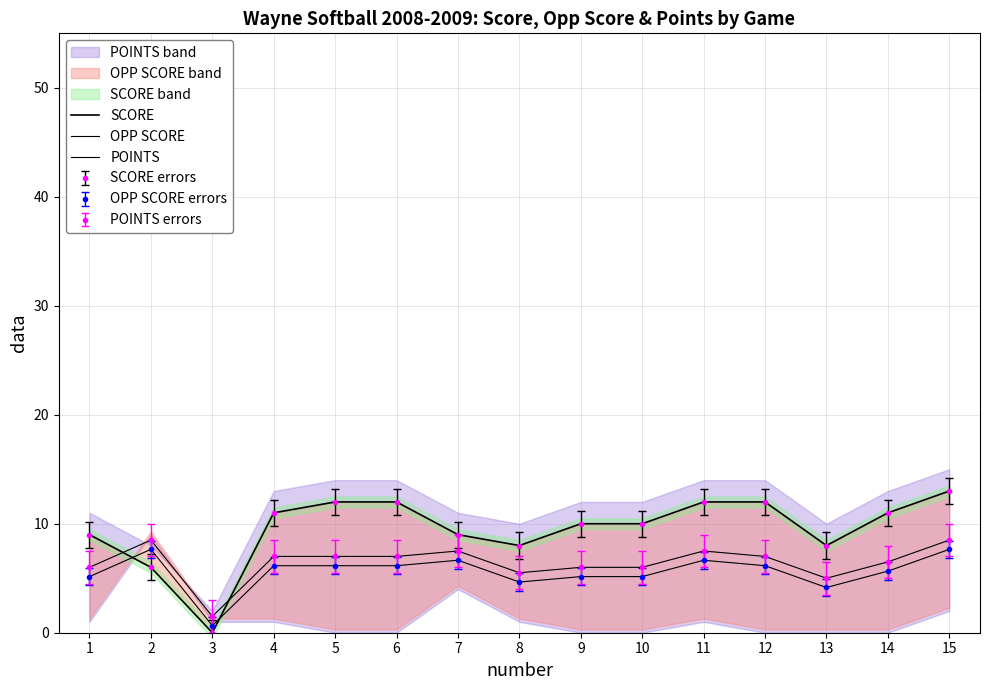

The POINTS series shows 3.7 at 15. True or false?

False